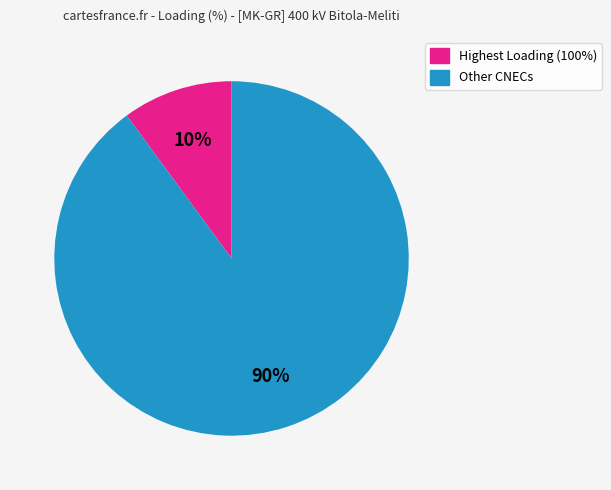

To the nearest percent, what is the difference between the largest and smallest slice percentages?

80%